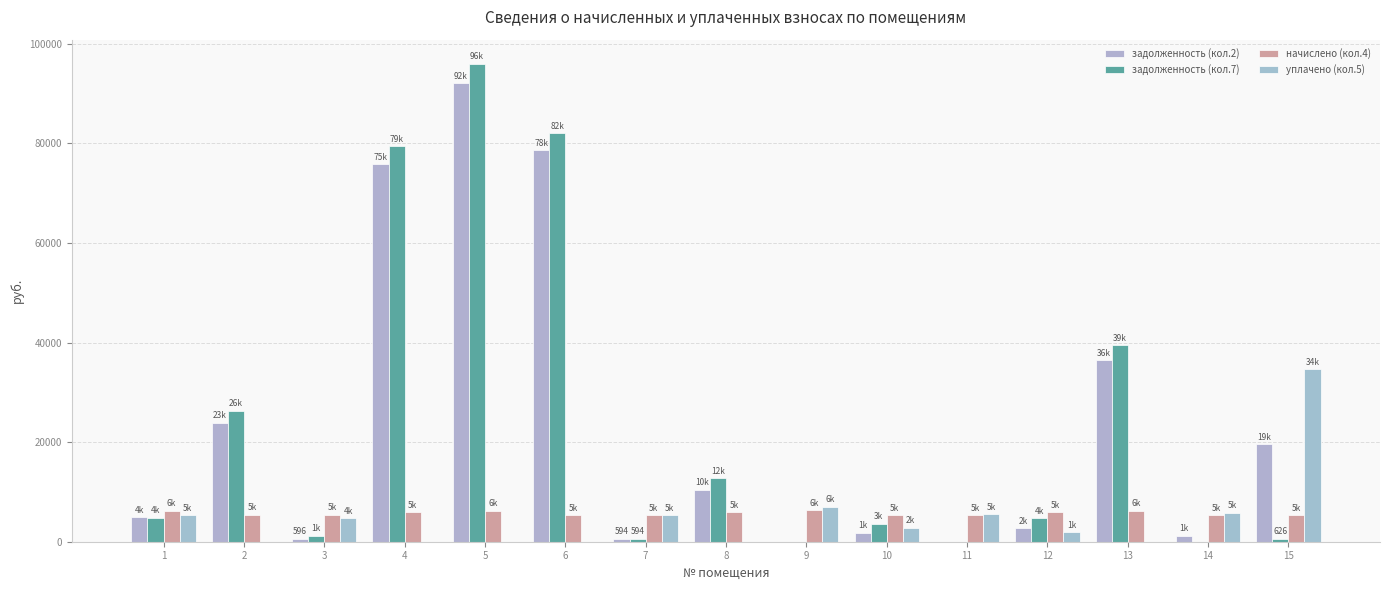

Which series changed the most between 3 and 6?

задолженность (кол.7)